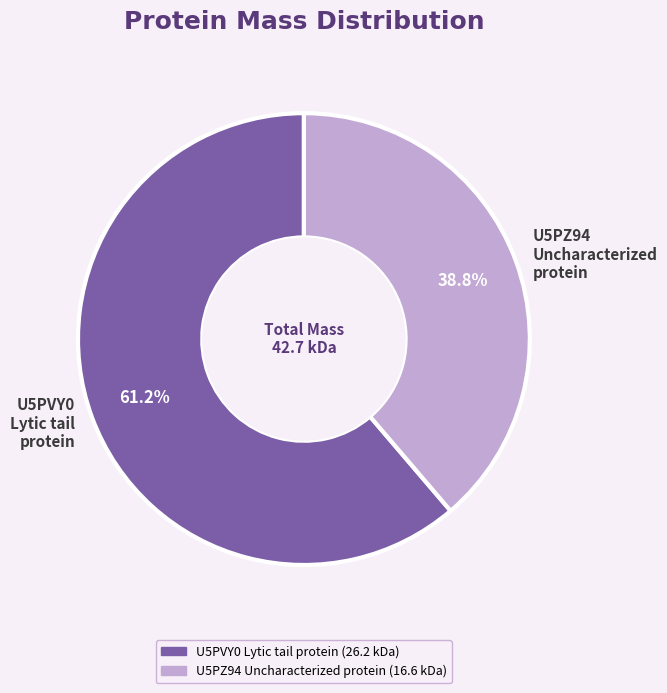

Combined, what portion of the pie is U5PVY0 Lytic tail protein and U5PZ94 Uncharacterized protein?

100.0%